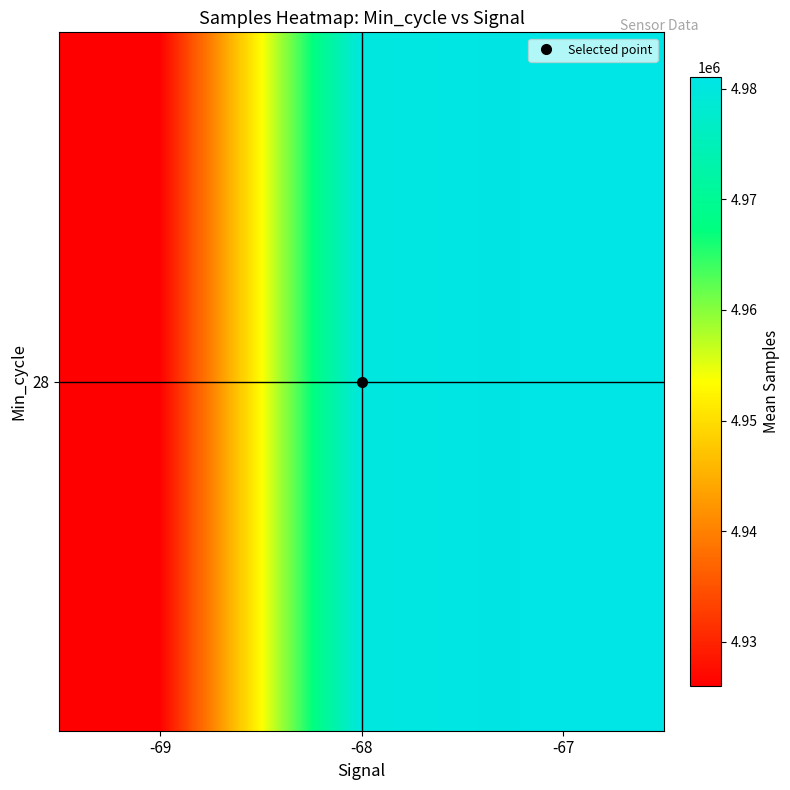

What is the change in value from -68 to -67?

+1029.6